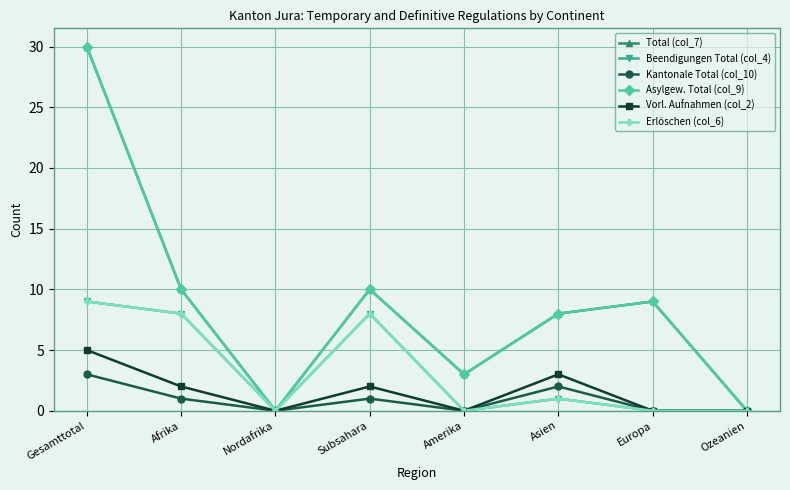

True or false: Erlöschen (col_6) has a value of 5 at Ozeanien.

False